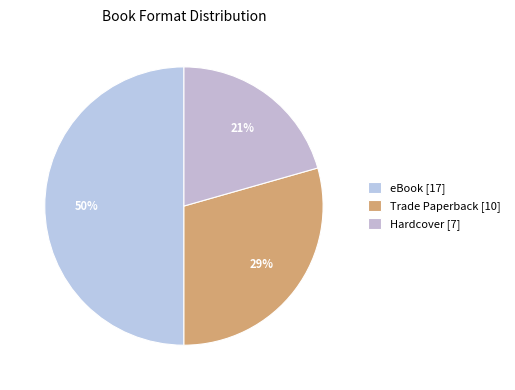

Which slice is the largest?

eBook